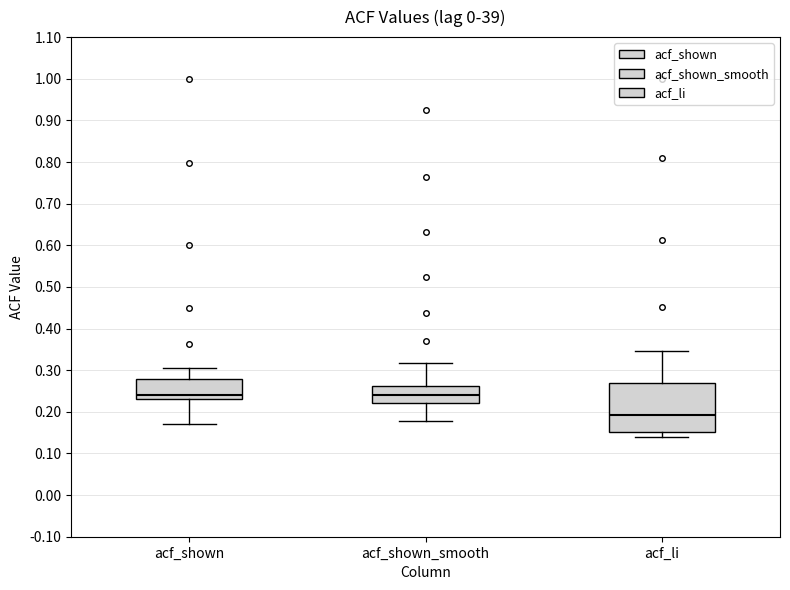

Which box is the tallest, from its lower edge to its upper edge?

acf_li